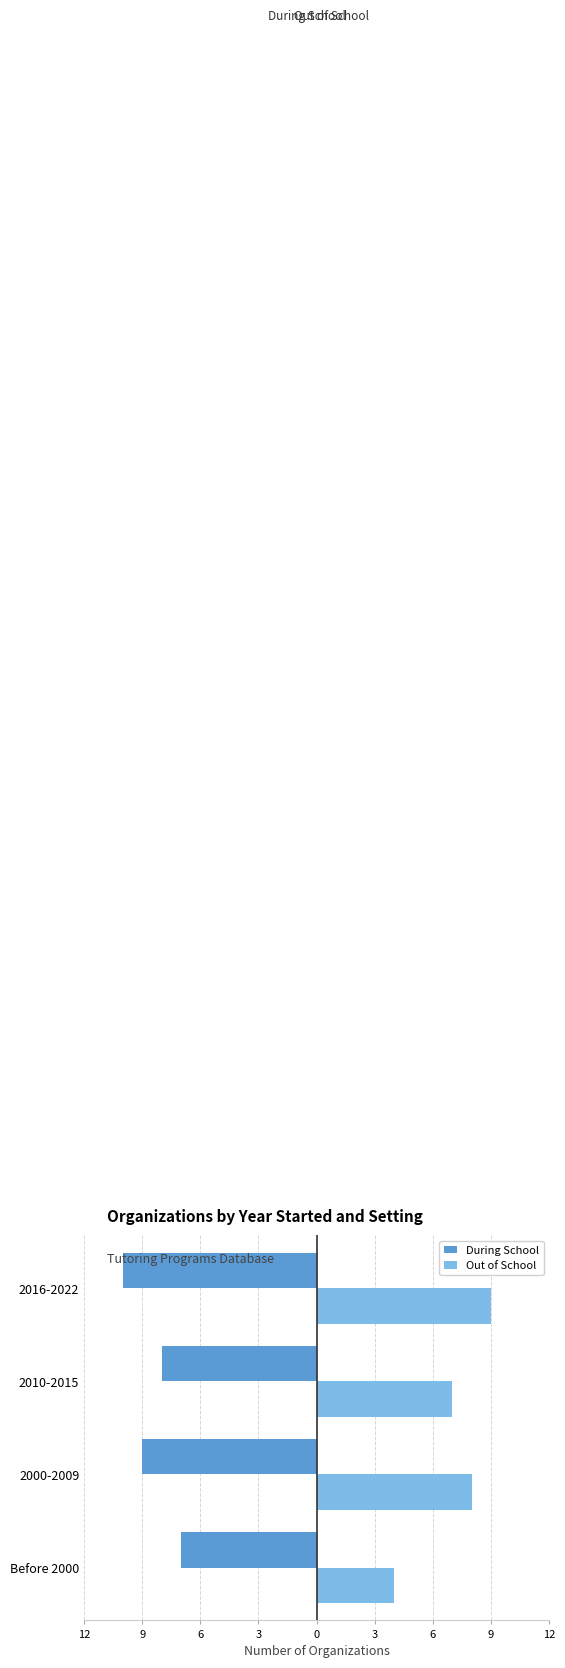

What are all the series names shown in the legend?

During School, Out of School